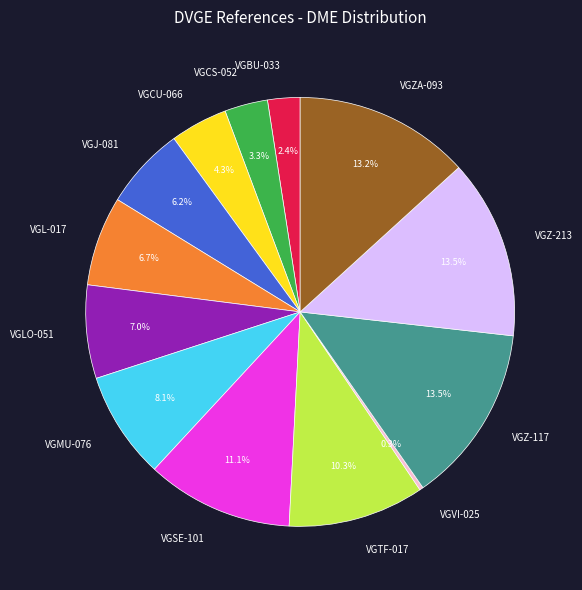

Approximately how many times larger is the value at VGCS-052 compared to VGCU-066?

0.8